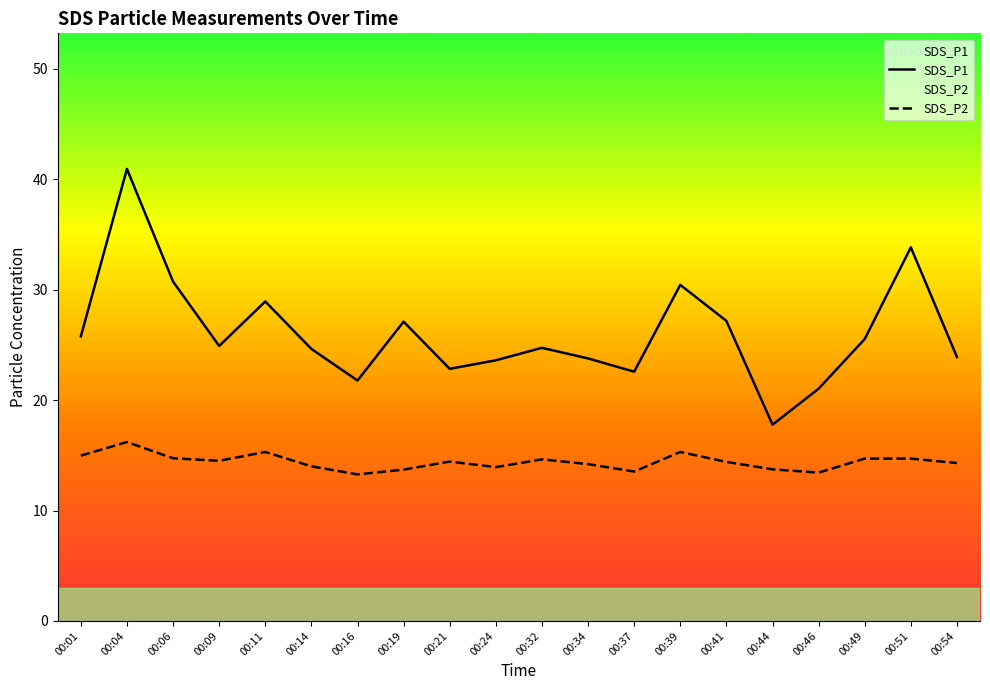

True or false: SDS_P2 and SDS_P1 intersect in this chart.

False